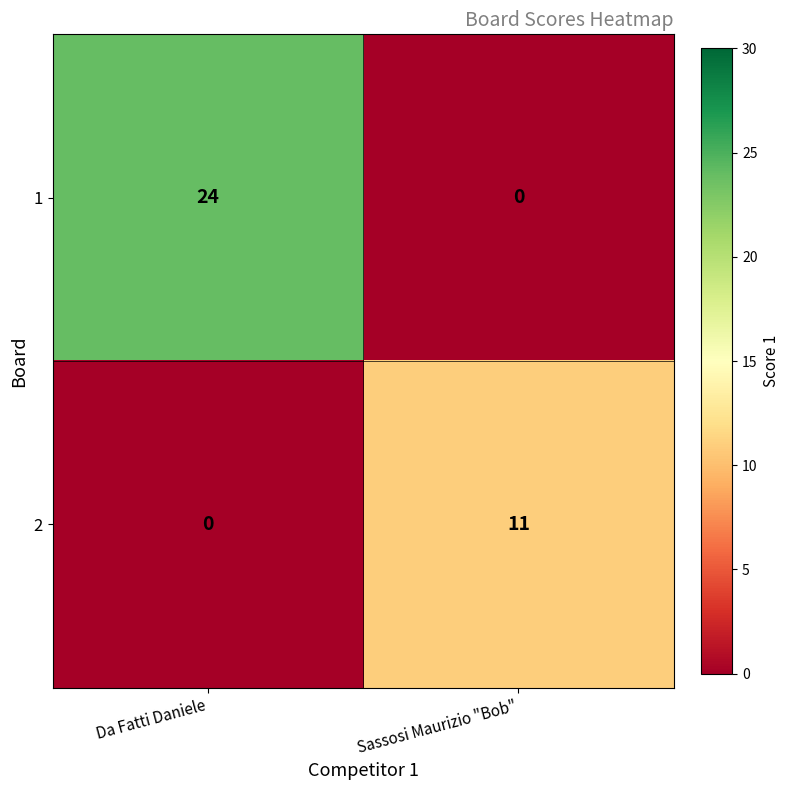

What is the spread (max minus min) of values at Da Fatti Daniele?

24